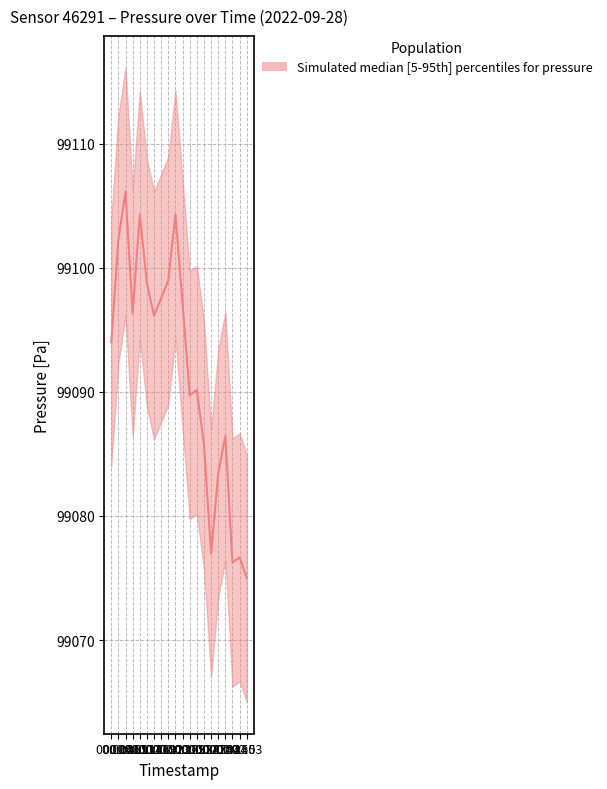

True or false: pressure_median has a value of 41351.4 at 00:53.

False